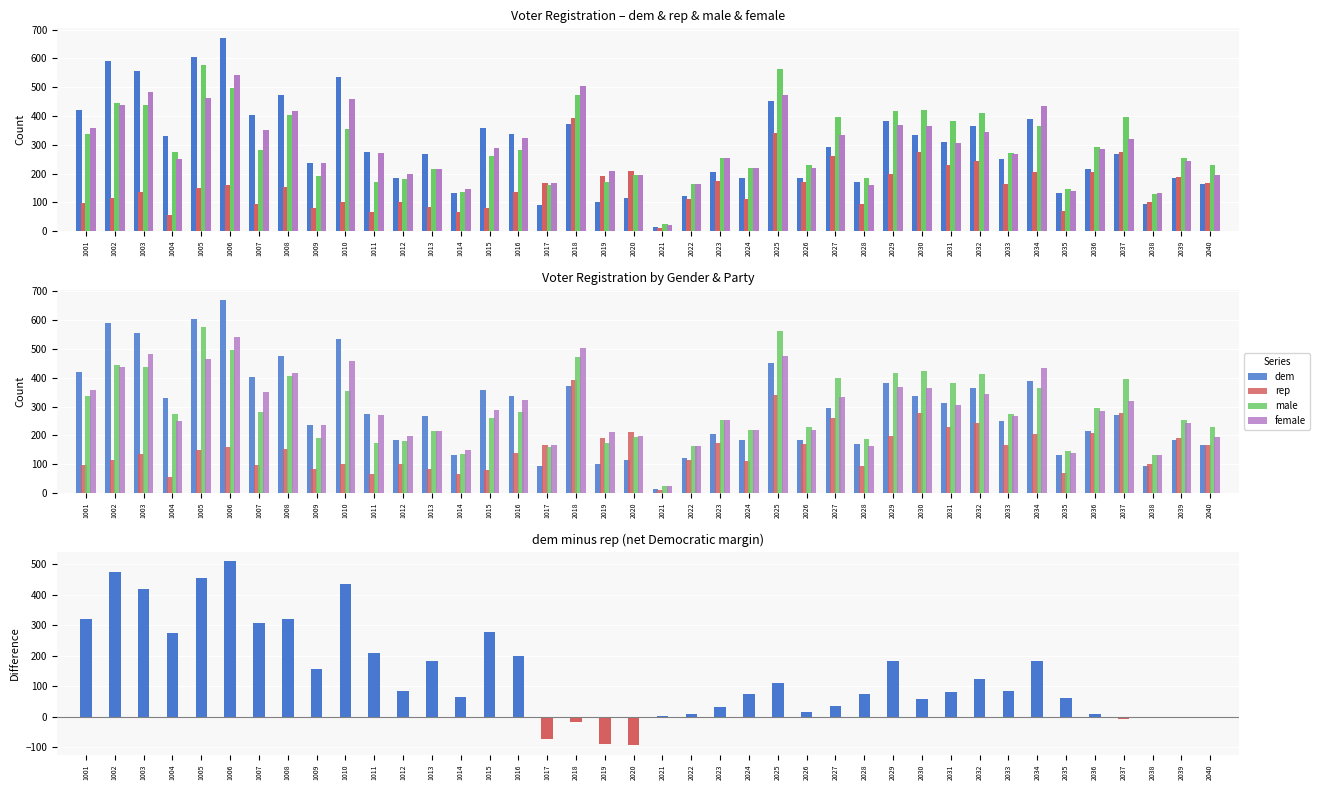

Which series changed the most between 1008 and 1015?

male